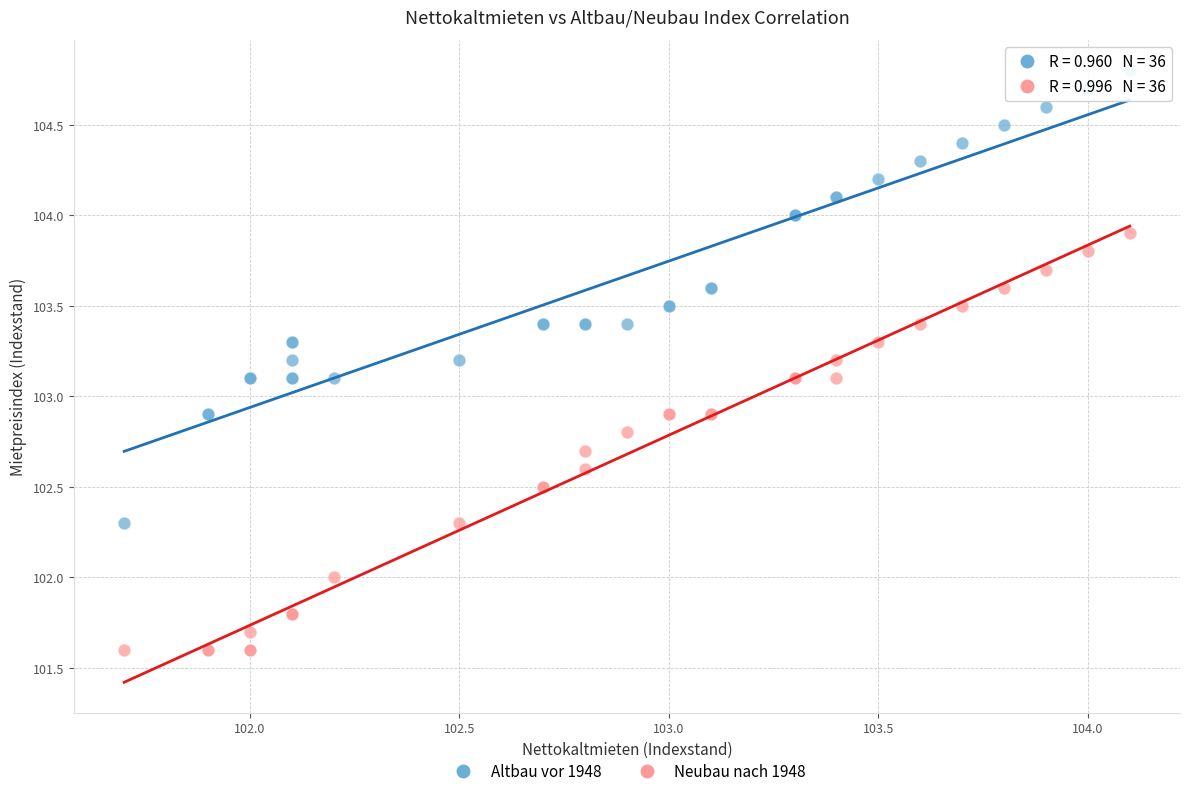

Which series reaches the minimum Y coordinate?

Neubau nach 1948